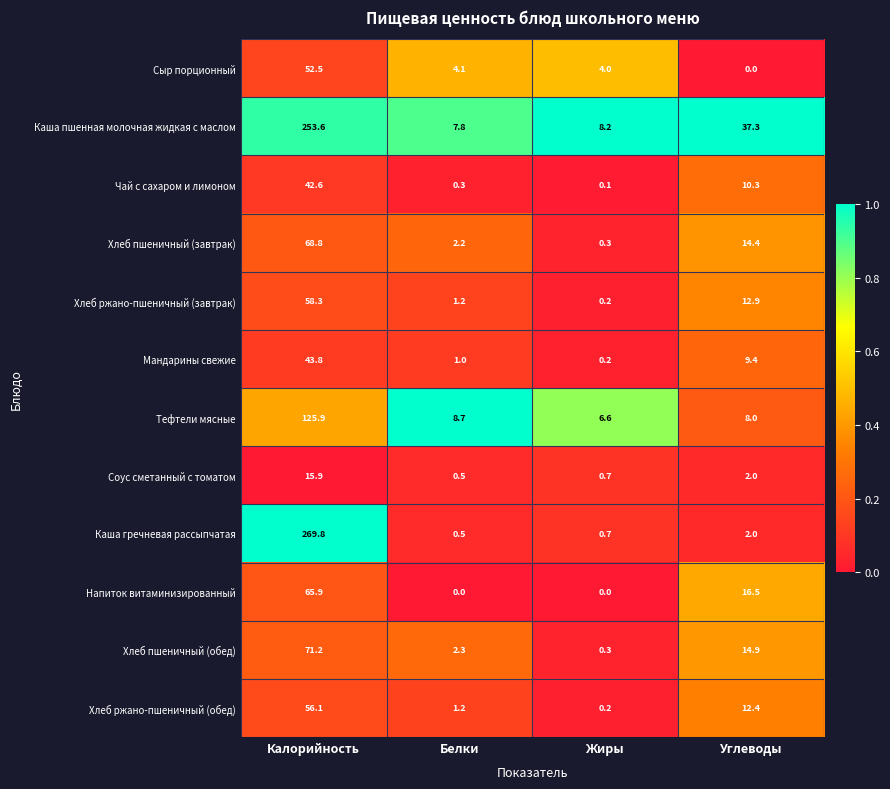

What is the sum of all Каша гречневая рассыпчатая values?

273.0